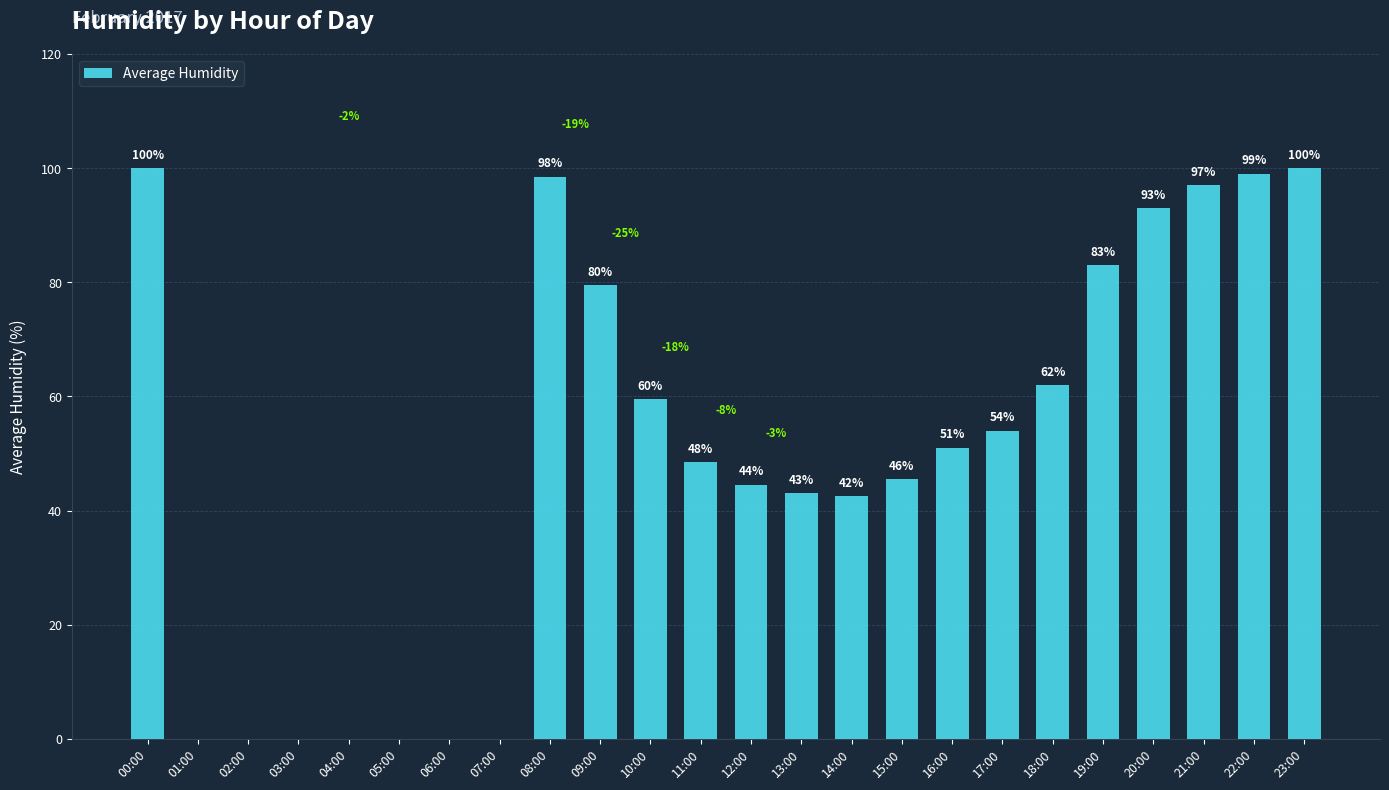

What value does the data have at 21:00?

97.0